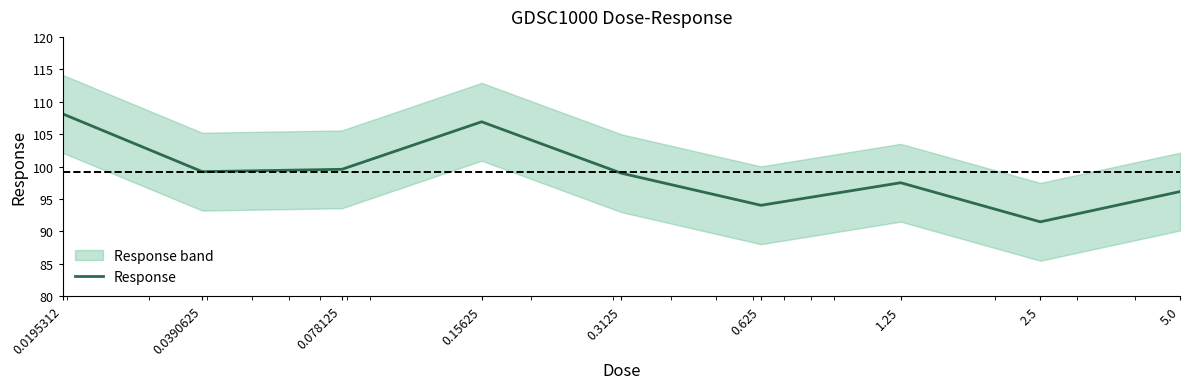

Which has a higher value, 5.0 or 0.625?

5.0